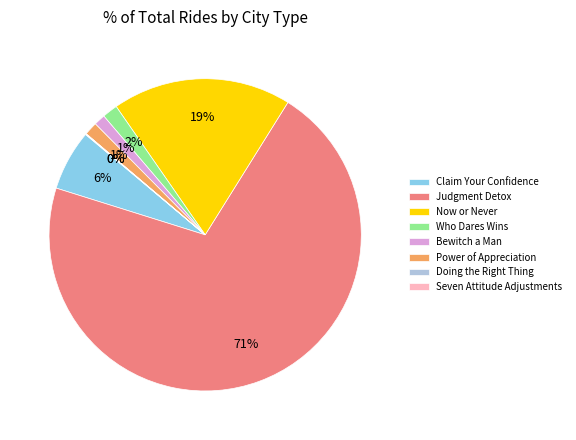

To the nearest percent, what is the difference between the Bewitch a Man and Claim Your Confidence slice percentages?

5%